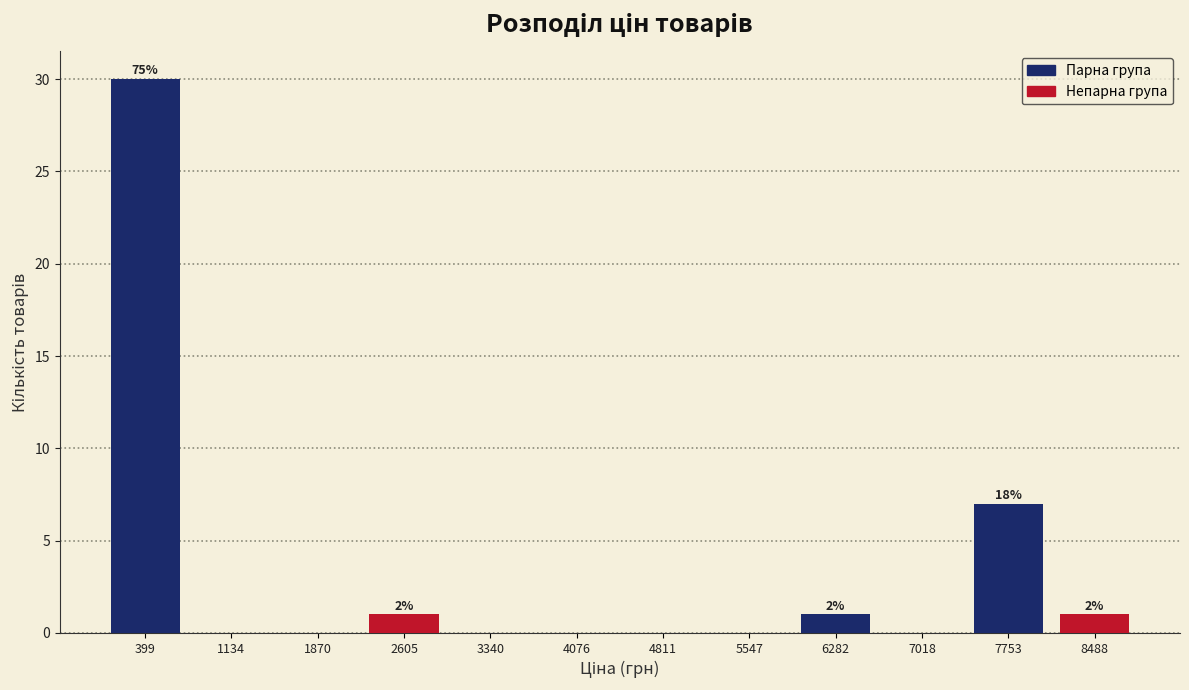

Over which range of the x-axis is the bar tallest?

0 to 800